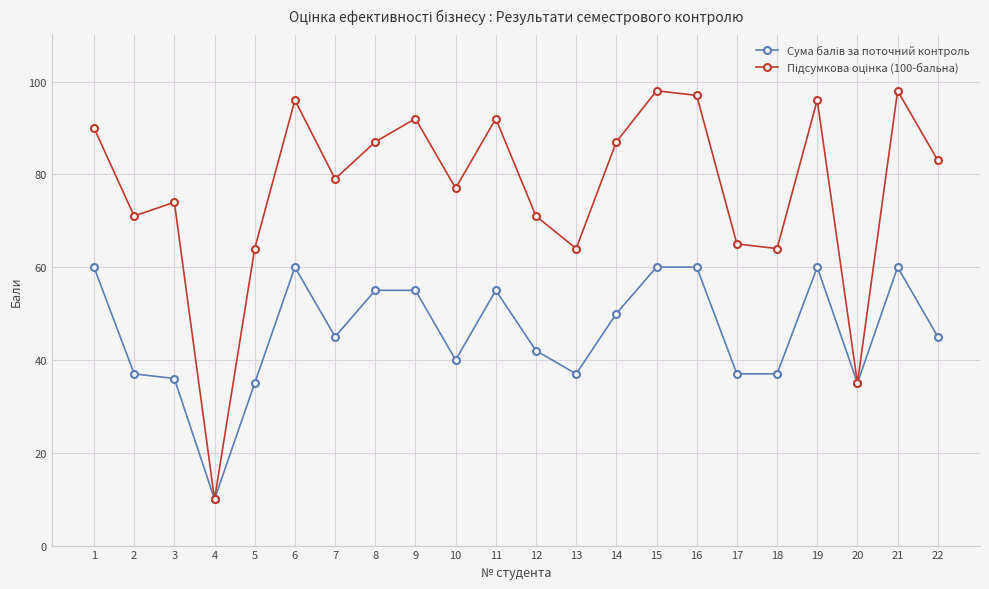

What is the maximum value shown in the chart?

98